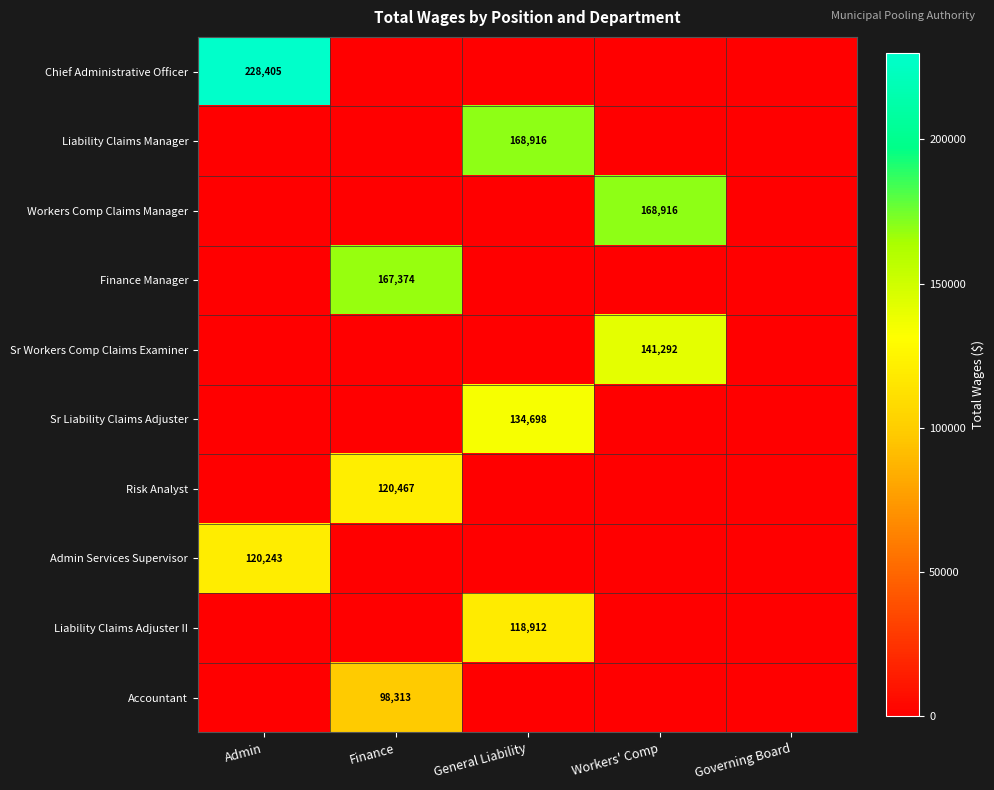

At Admin, list the series in order from largest to smallest.

Chief Administrative Officer, Admin Services Supervisor, Liability Claims Manager, Workers Comp Claims Manager, Finance Manager, Sr Workers Comp Claims Examiner, Sr Liability Claims Adjuster, Risk Analyst, Liability Claims Adjuster II, Accountant